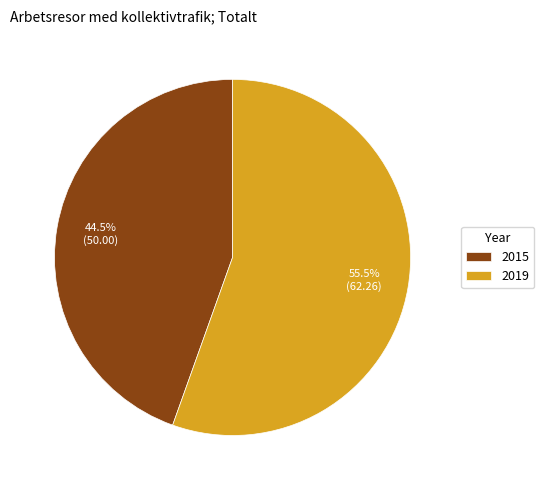

Between 2015 and 2019, which is larger?

2019